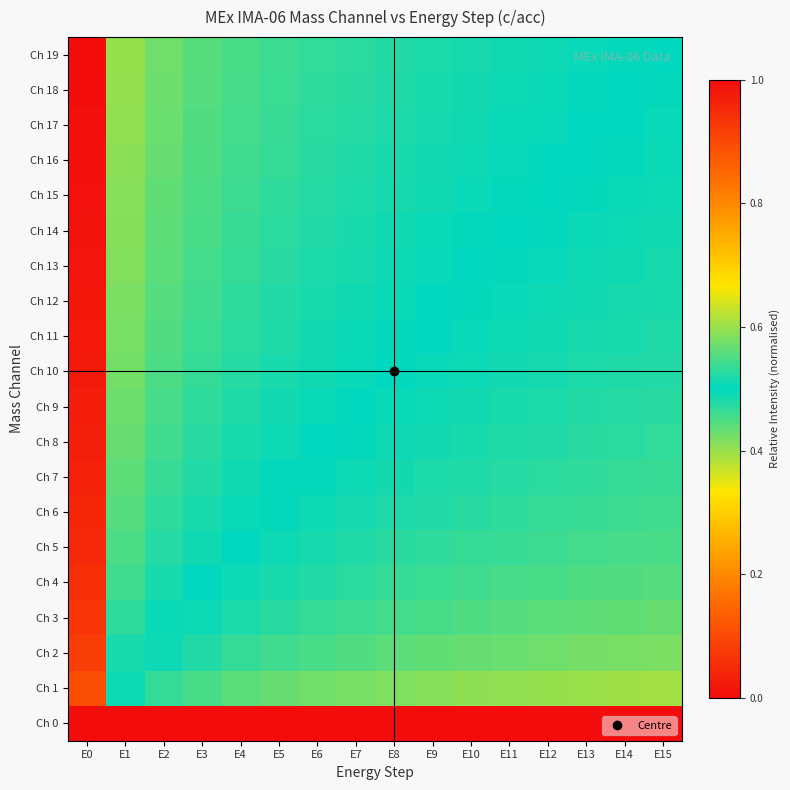

Which series has the largest total across all categories?

Ch 19